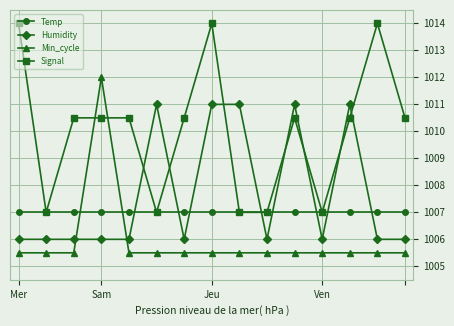

Which series has the largest range (max minus min)?

Signal